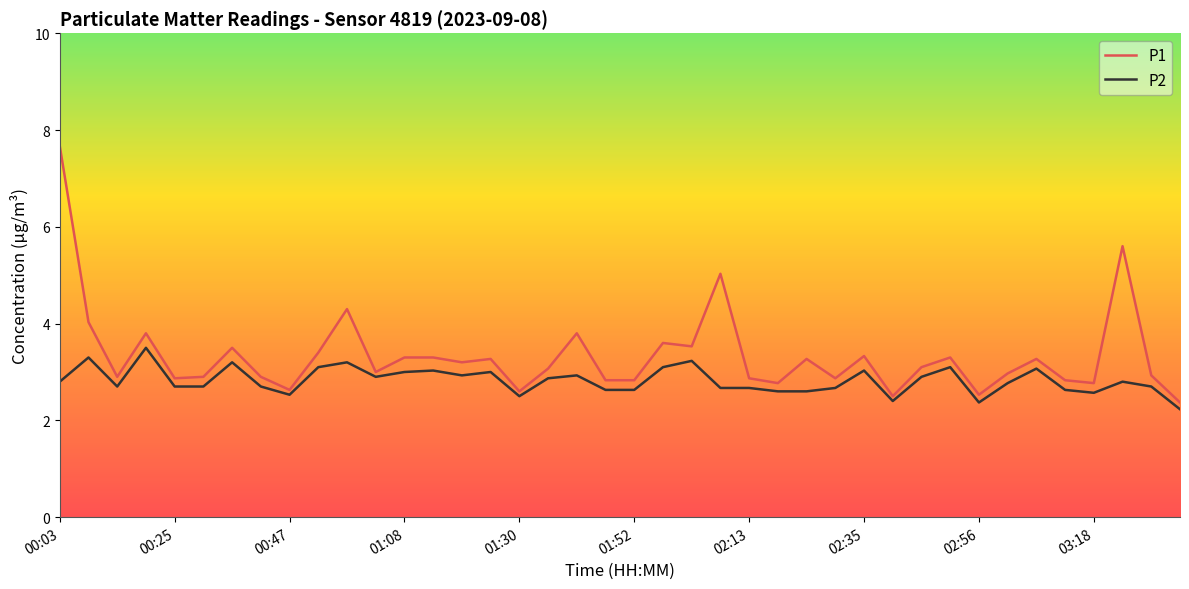

Which series has the largest range (max minus min)?

P1